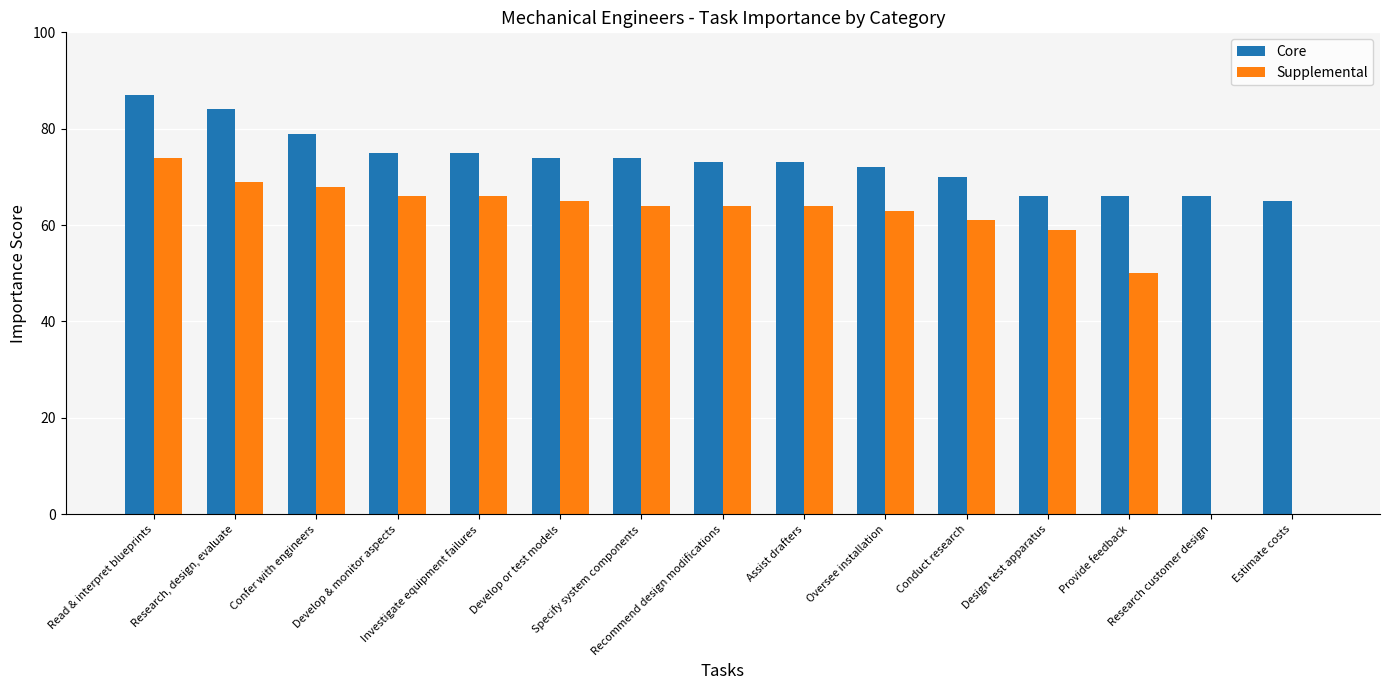

Which series has the largest total across all categories?

Core